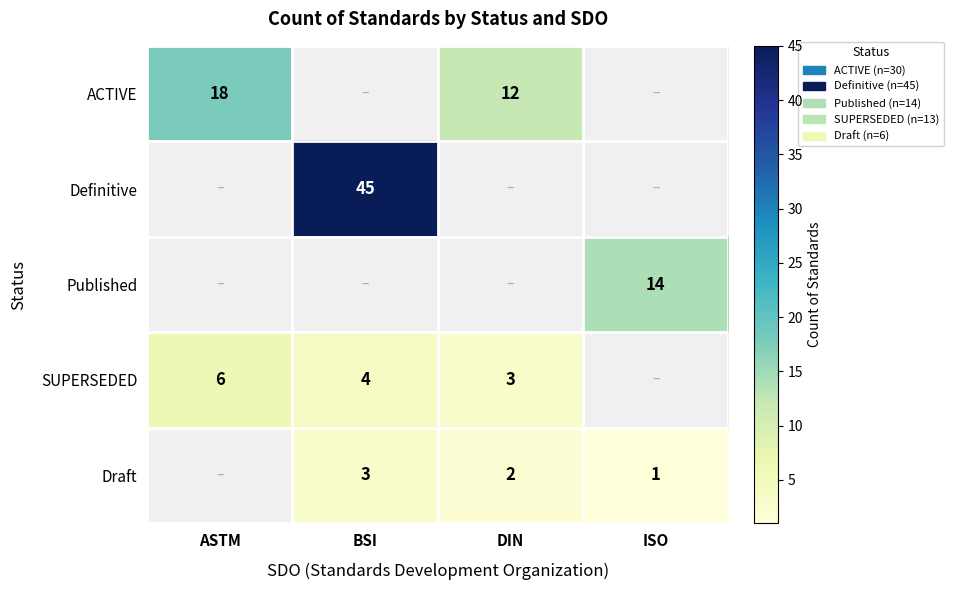

Which has a higher value, ISO or BSI?

BSI